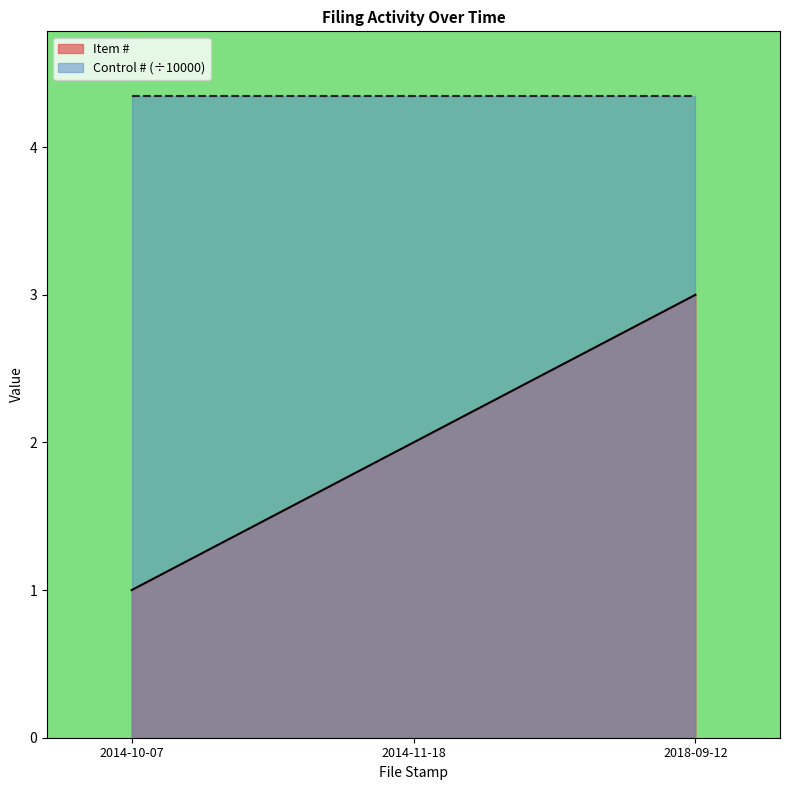

What is the label of the 2nd point from the left?

2014-11-18